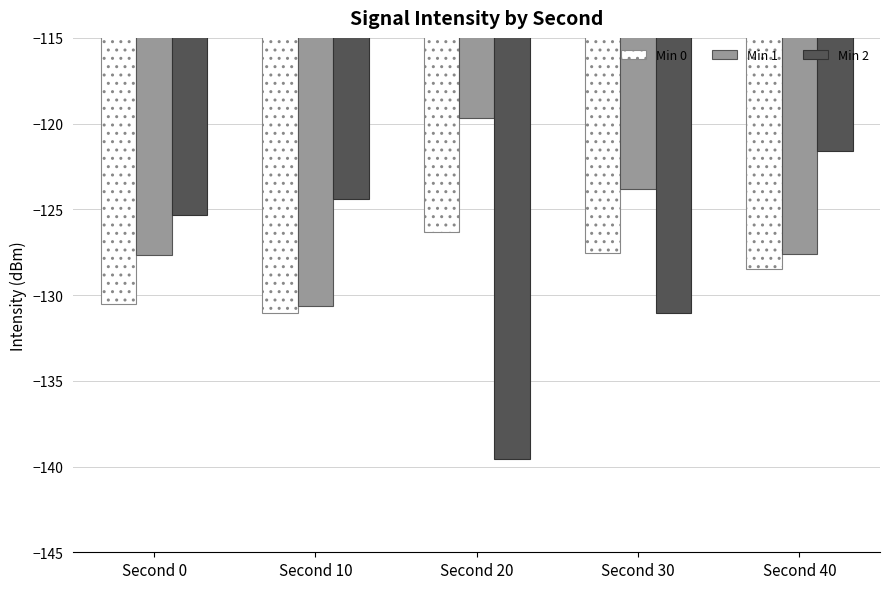

Reading right to left, list all the values displayed in this chart.

Min 0: -128.5	-127.6	-126.3	-131.1	-130.5
Min 1: -127.6	-123.8	-119.7	-130.6	-127.6
Min 2: -121.6	-131.1	-139.5	-124.4	-125.4